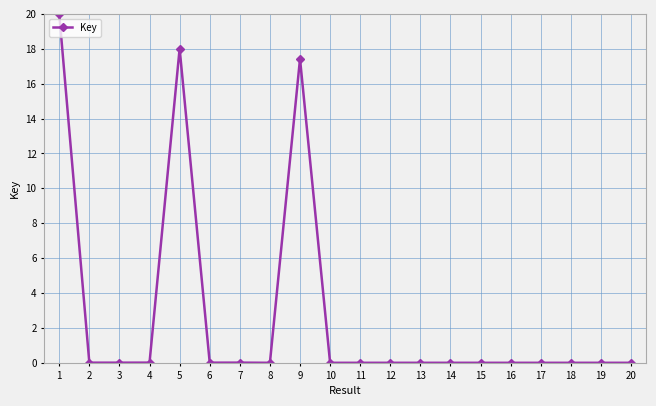

Is this an area chart (filled region under the line)?

No